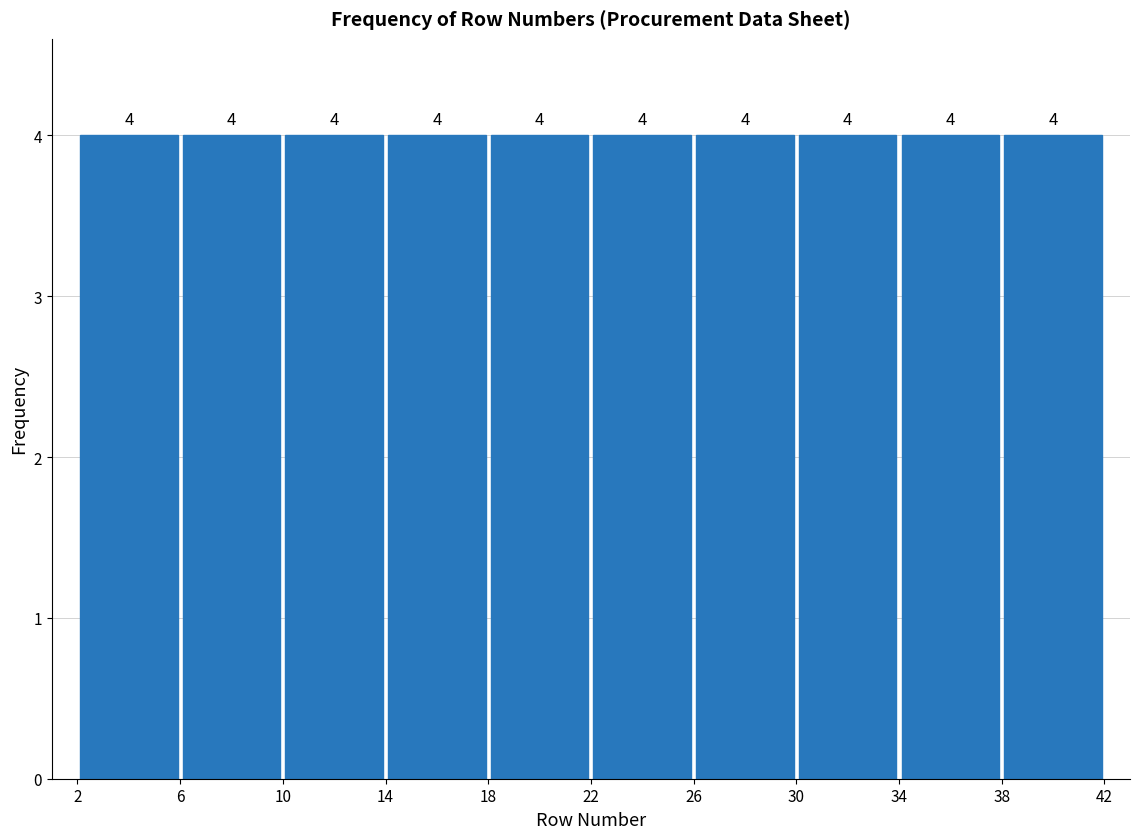

How tall is the bar that spans 18 to 22 on the x-axis?

4